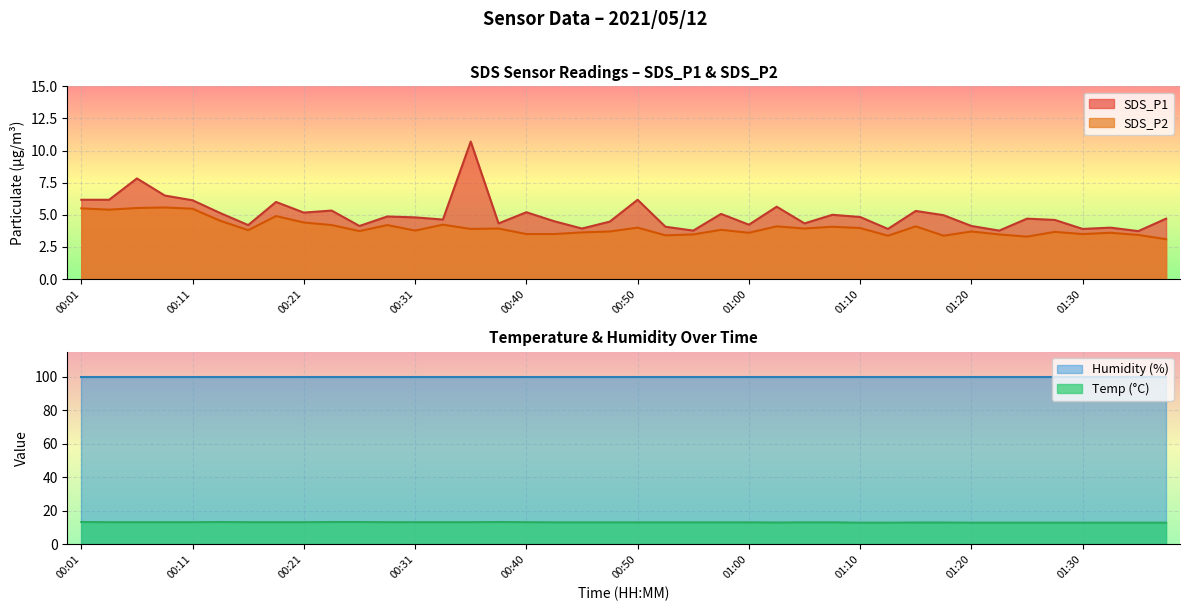

Which has a higher value, 01:05 or 01:10?

01:10